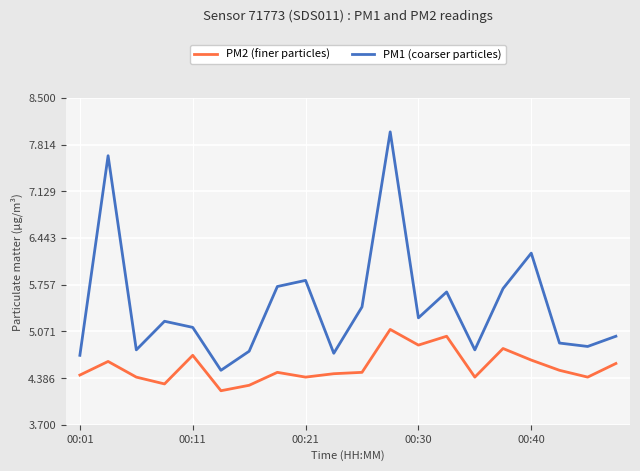

Rank the series by their average value, from lowest to highest.

PM2 (finer particles), PM1 (coarser particles)